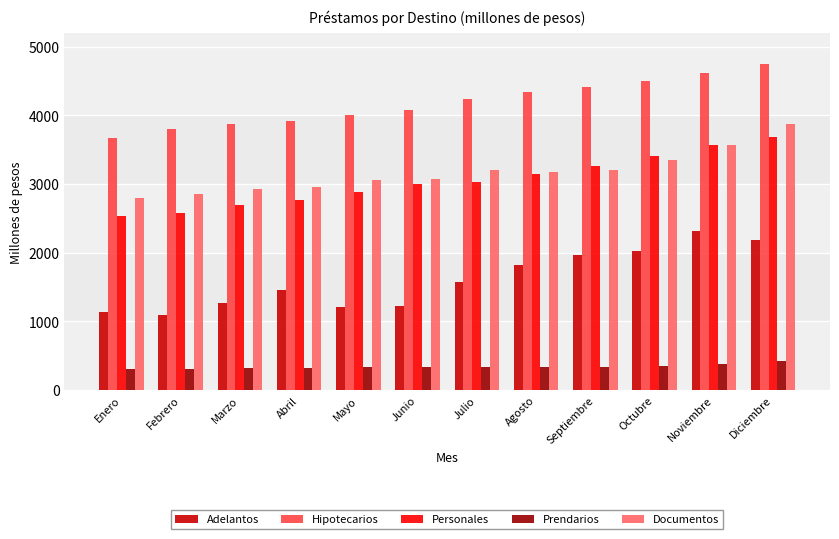

Which series changed the most between Junio and Noviembre?

Adelantos